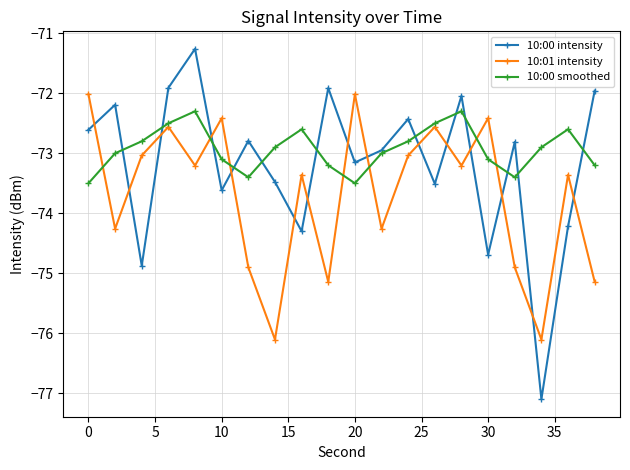

What is the value of the 10:00 intensity point at the 17th from the left?

-72.8